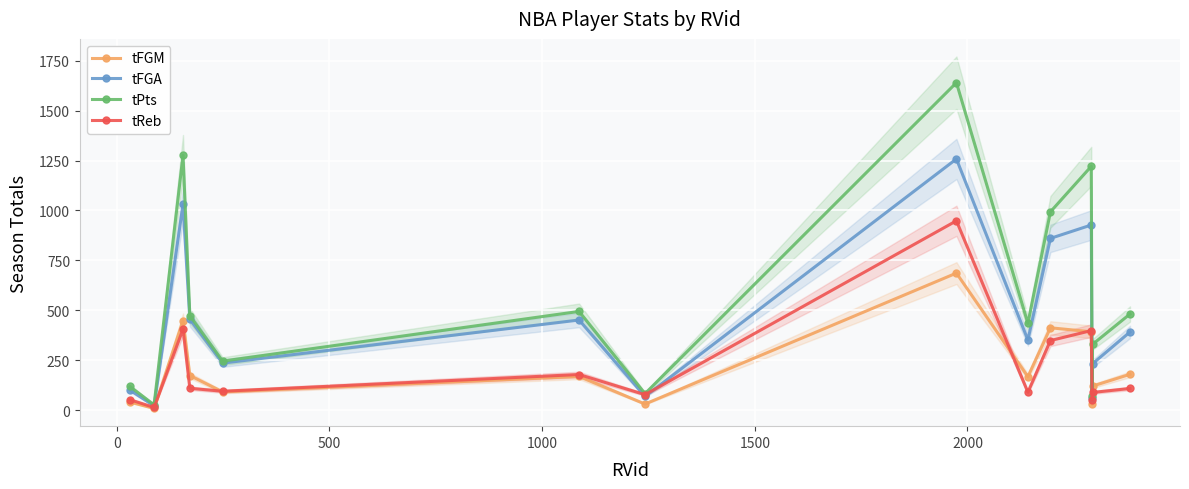

Reading right to left, what are all the values shown in this chart?

tFGM: 179	120	28	392	412	167	686	30	168	91	173	448	8	40
tFGA: 391	232	60	927	860	351	1258	68	451	235	455	1030	21	100
tPts: 481	329	69	1221	993	434	1640	82	494	245	473	1276	26	118
tReb: 108	88	51	398	348	89	948	77	178	94	109	405	13	52